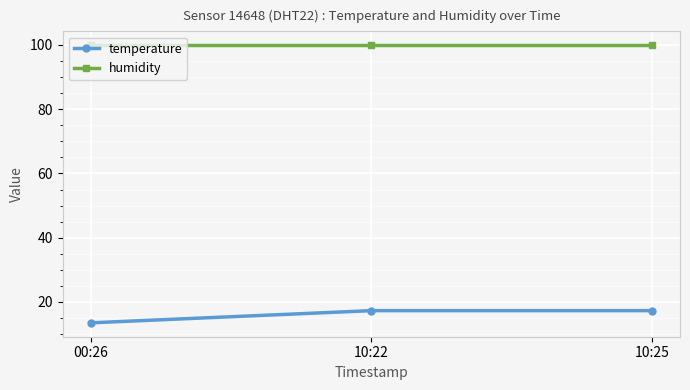

What is the minimum value for humidity?

99.9